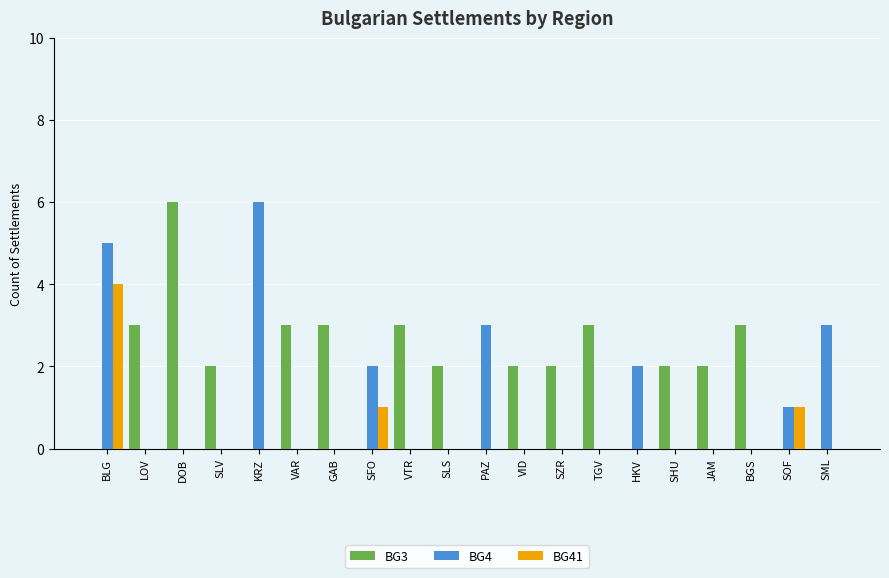

Between SHU and BGS, which series saw the biggest shift?

BG3